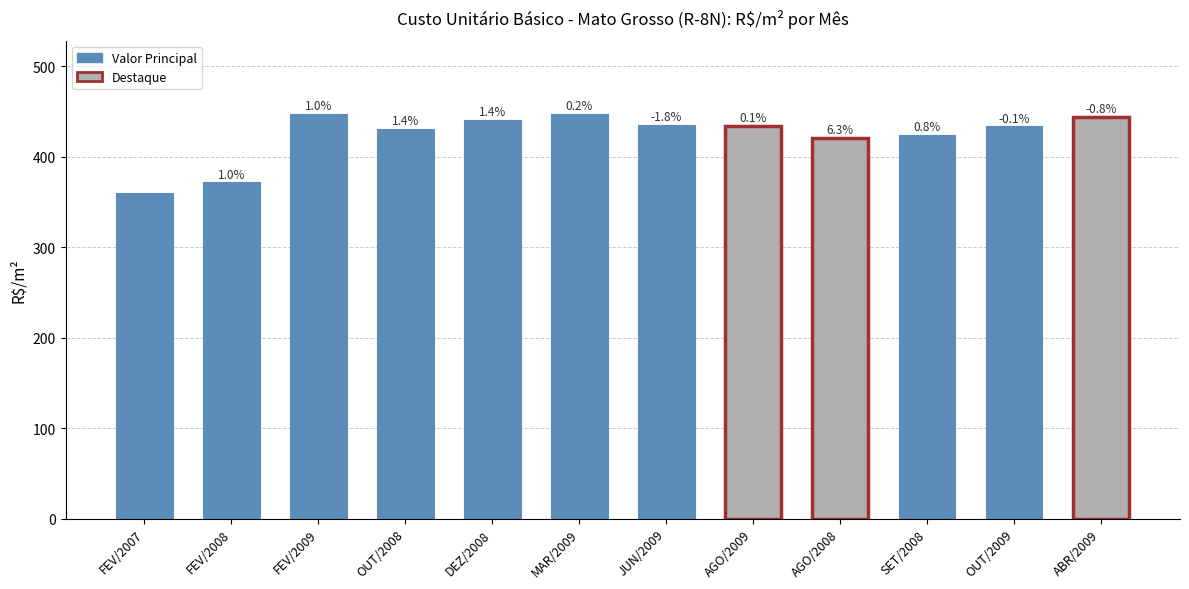

Reading left to right, what are all the values shown in this chart?

359.9	371.9	447.1	430.6	441.3	447.9	435.8	434.5	421.4	424.7	433.6	444.5